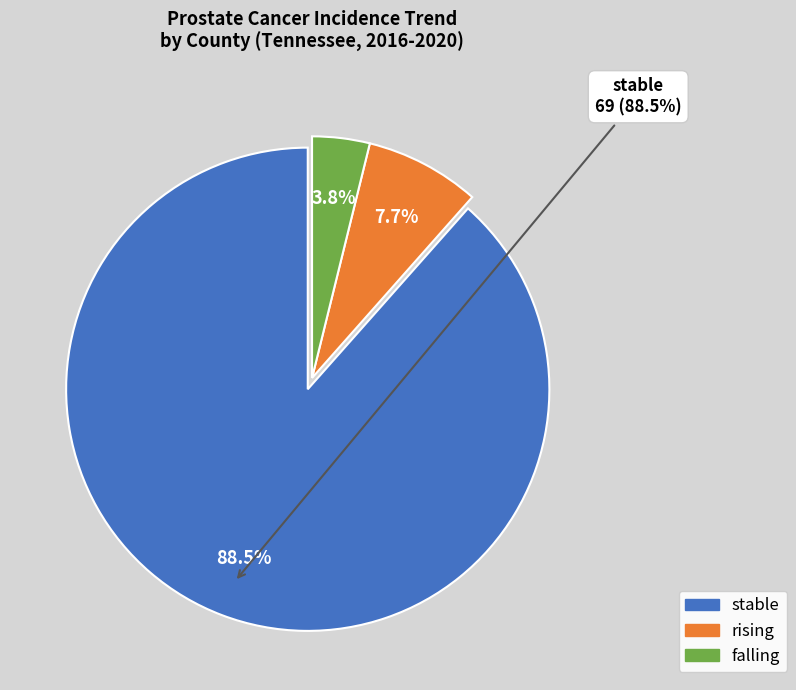

How many segments does this pie chart have?

3